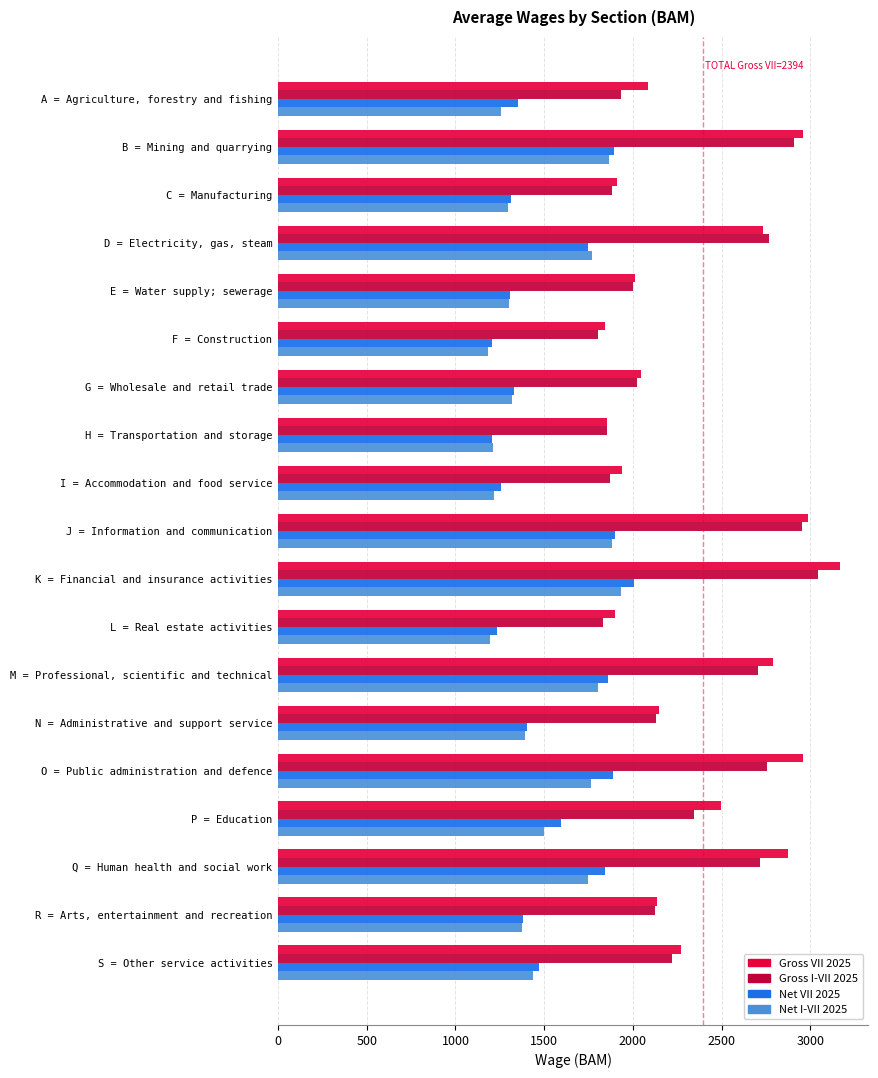

True or false: Gross I-VII 2025 has a value of 1196 at R = Arts, entertainment and recreation.

False